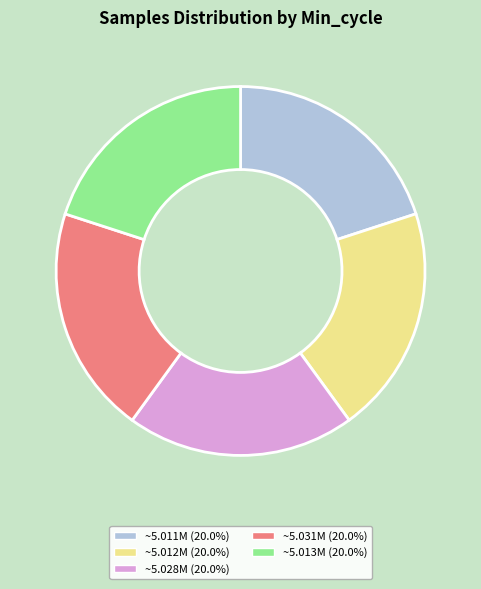

Is the sum of ~5.028M (20.0%) and ~5.012M (20.0%) greater than half?

No